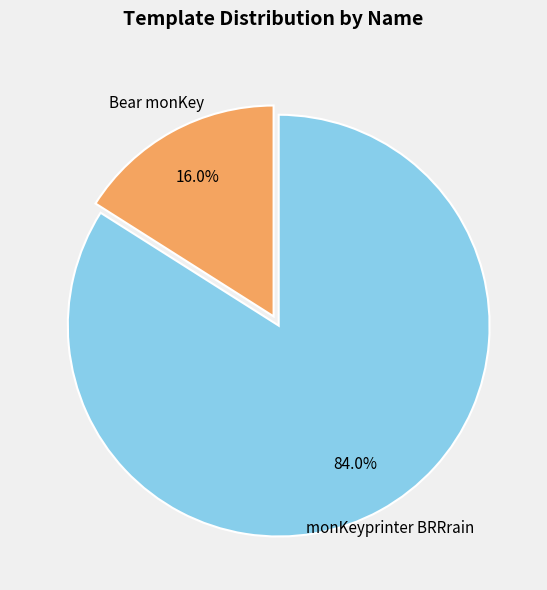

Rank the categories by value from highest to lowest.

monKeyprinter BRRrain, Bear monKey